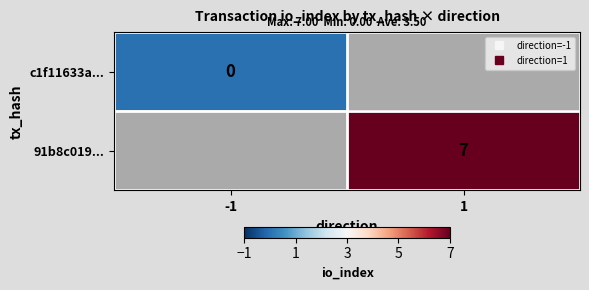

List the series in order of their overall mean, lowest first.

c1f11633a..., 91b8c019...